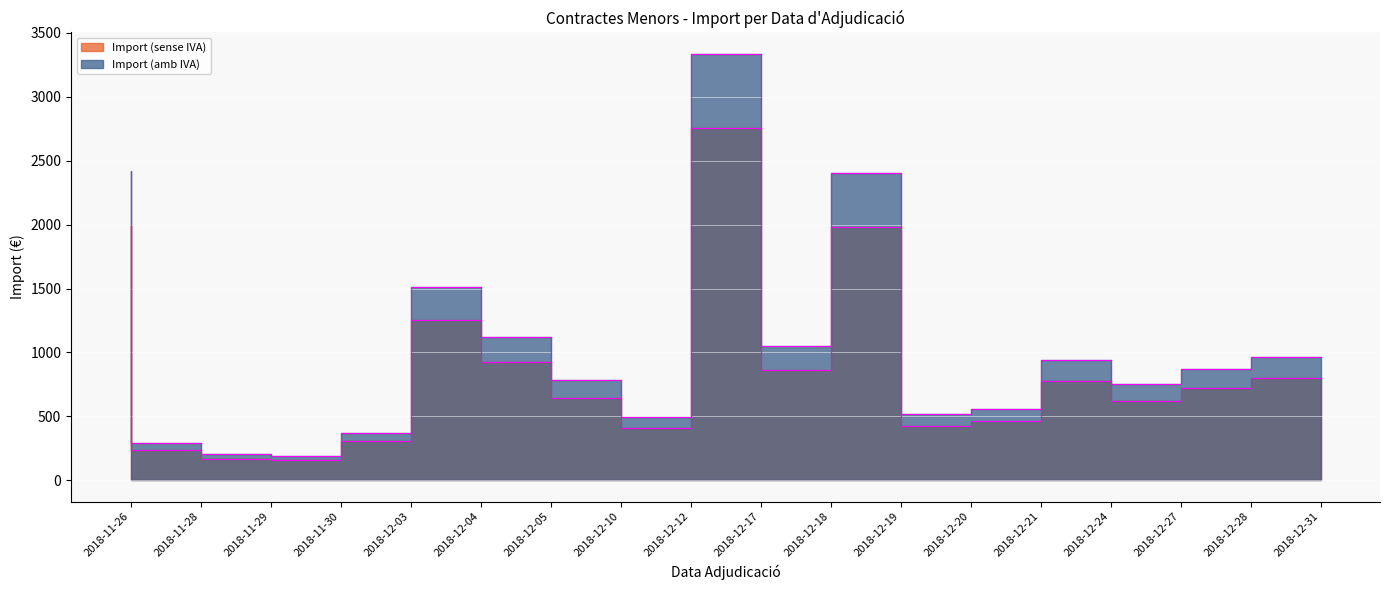

Reading left to right, extract all data points from this chart.

Import (sense IVA): 2000.0	240.0	167.0	156.2	304.2	1251.1	923.5	647.0	407.0	2758.9	866.0	1985.7	428.3	461.4	780.0	619.7	722.4	800.0
Import (amb IVA): 2420.0	290.4	202.1	189.3	368.3	1513.8	1117.5	782.9	492.5	3337.3	1048.3	2402.7	518.2	558.3	943.8	749.8	874.1	968.0